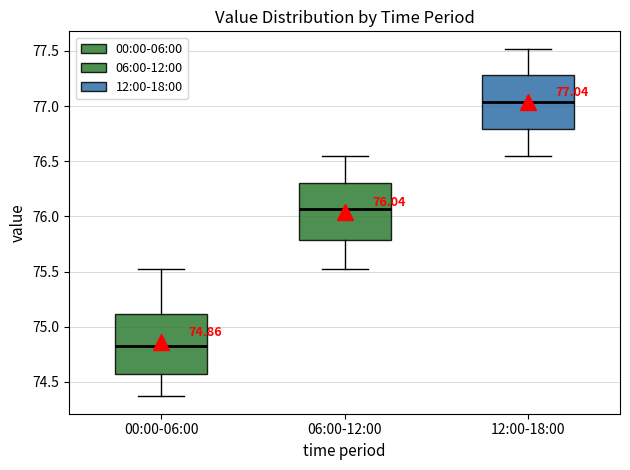

Which box has the lowest median line?

00:00-06:00